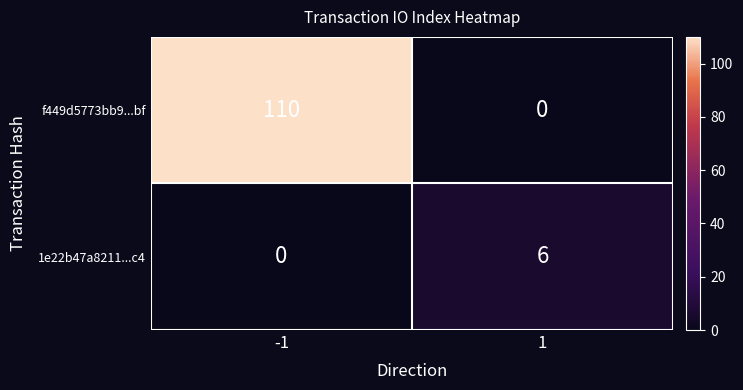

Which series has the largest total across all categories?

f449d5773bb9...bf